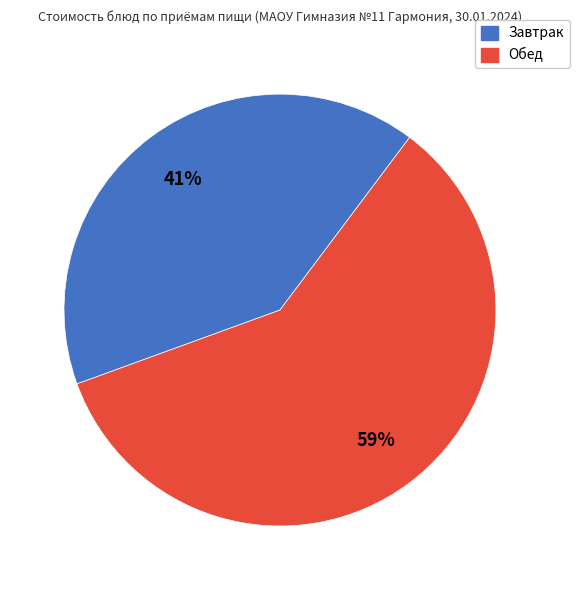

To the nearest percent, what is the average slice percentage?

50%